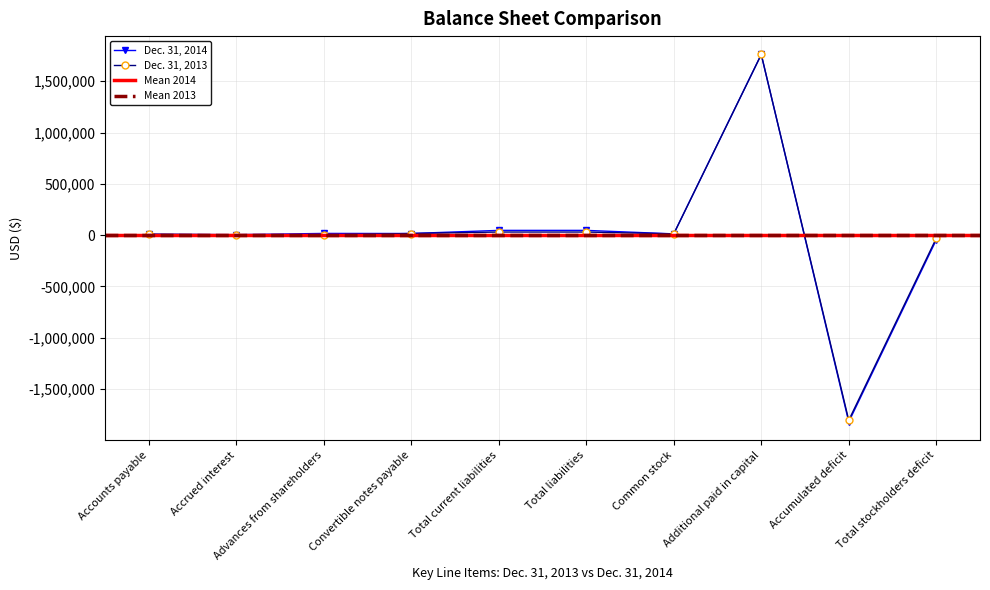

What is the value of the Dec. 31, 2014 point at the 5th from the left?

46544